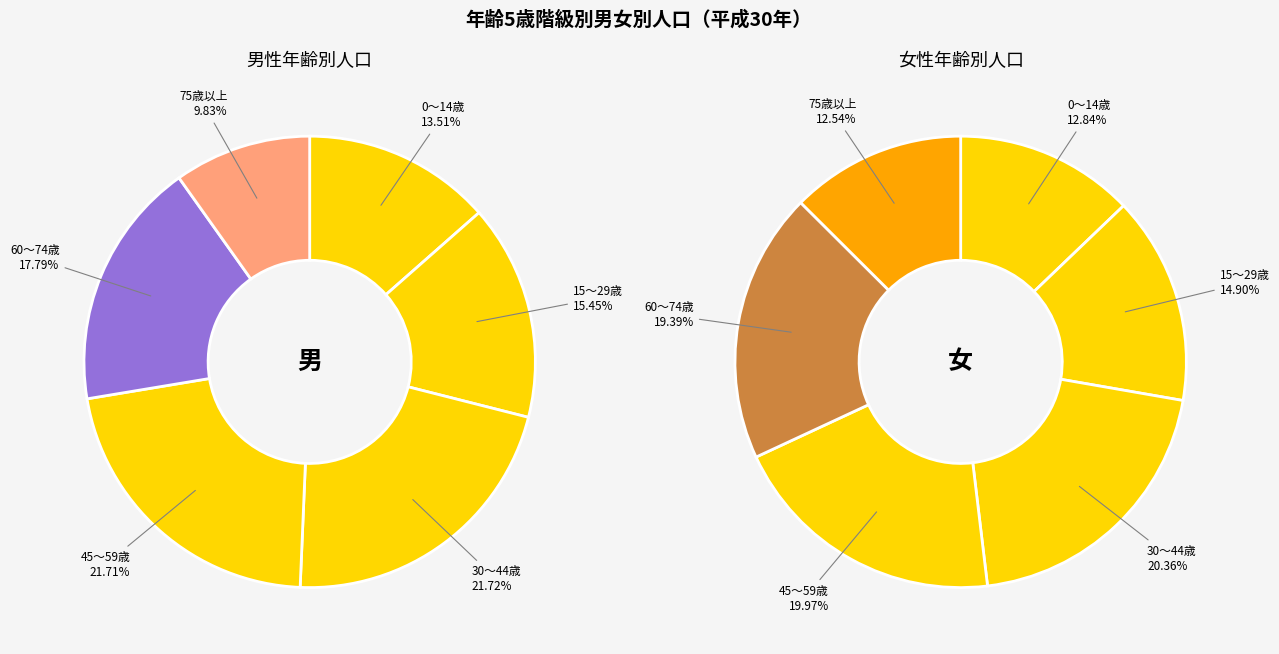

Is it true that 80～84 is 15% of the pie?

False